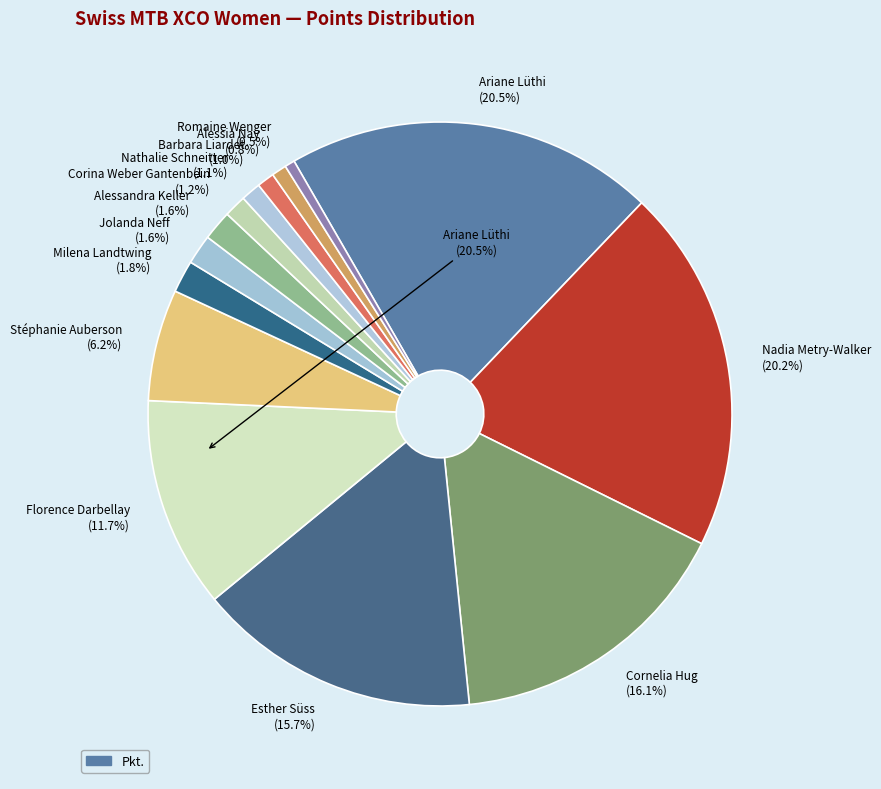

How many segments does this pie chart have?

14